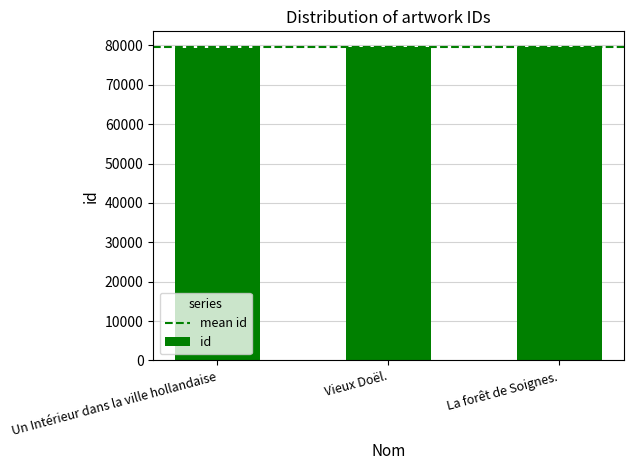

What is the ratio of the value at Un Intérieur dans la ville hollandaise to the value at La forêt de Soignes.?

1.0